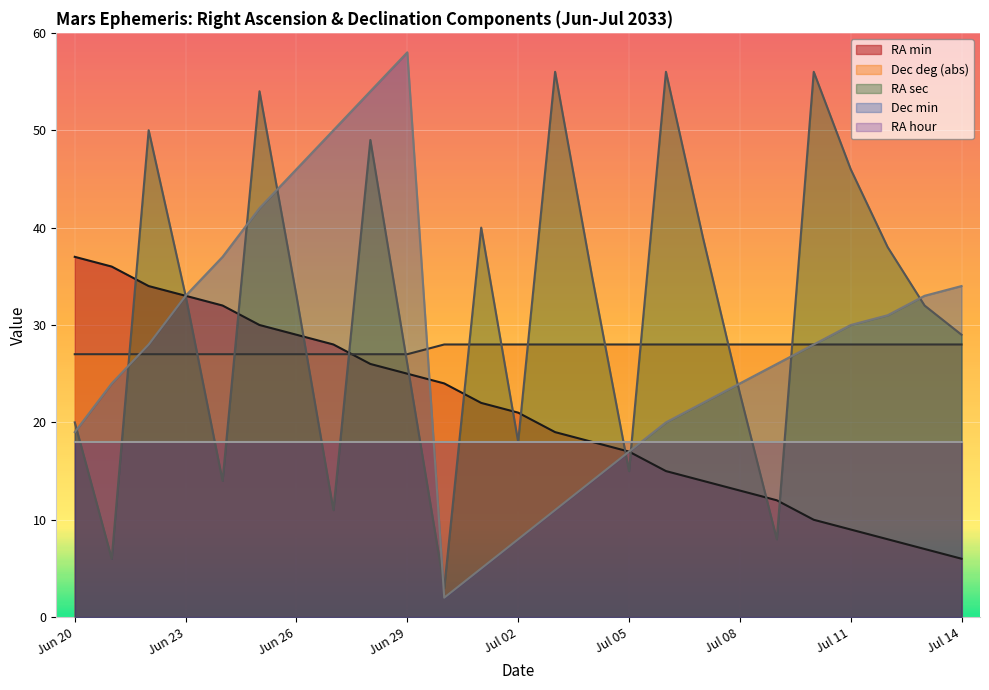

True or false: RA sec has a value of 47 at Jul 14.

False